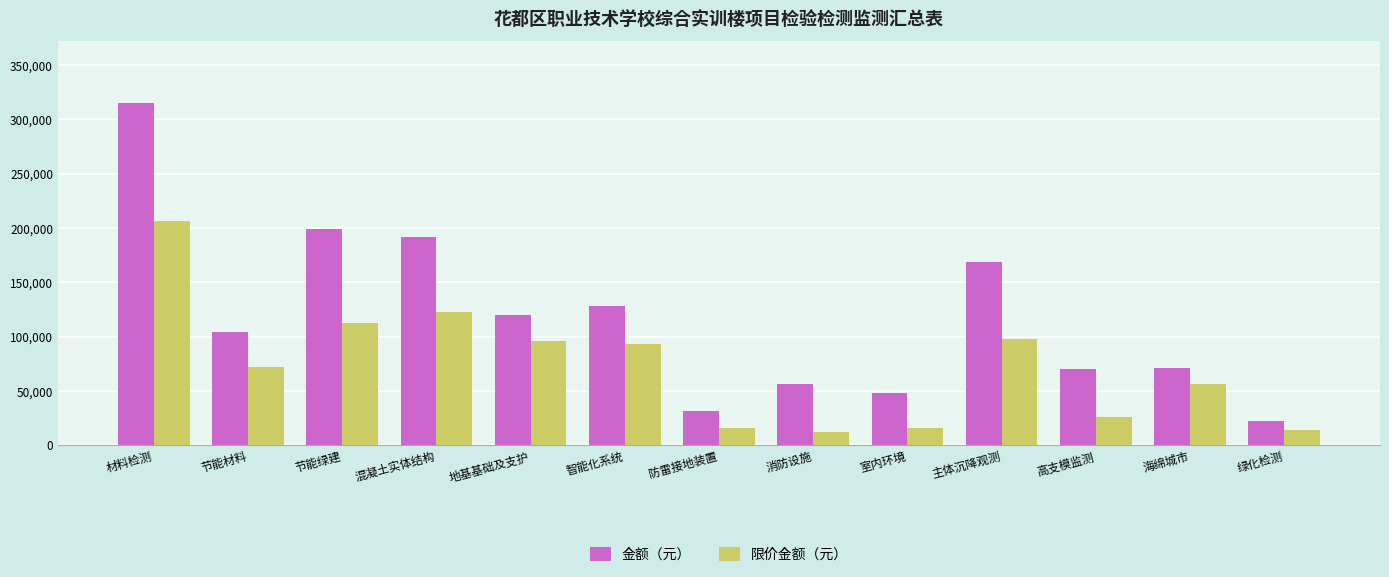

The 限价金额（元） series shows 136282.4 at 地基基础及支护. True or false?

False